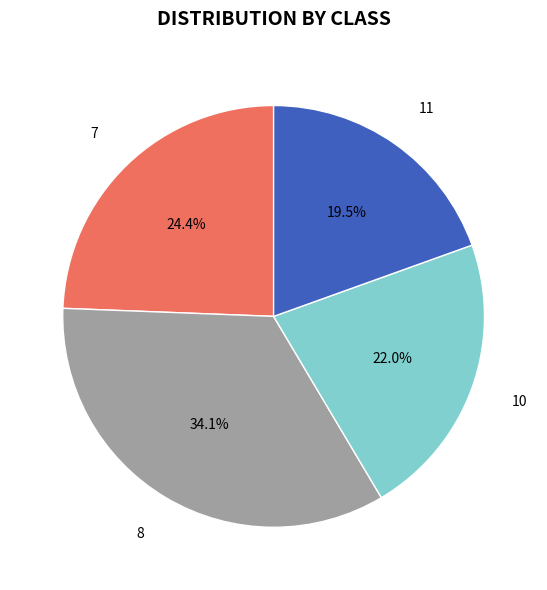

What percentage is the 10 slice, to the nearest percent?

22%